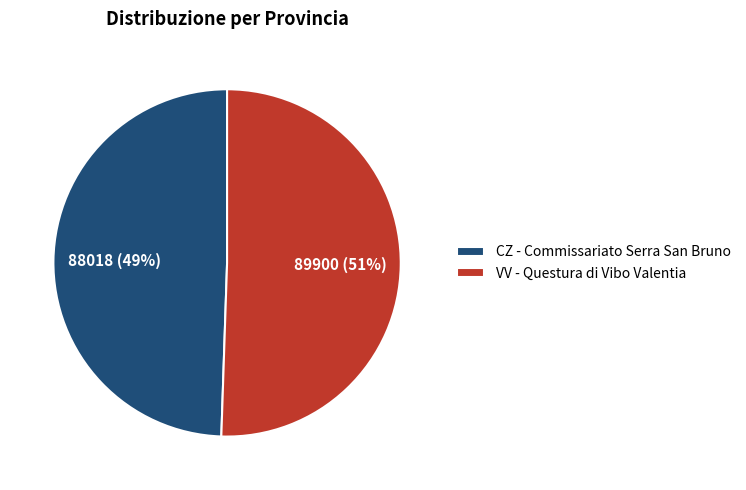

Between CZ - Commissariato Serra San Bruno and VV - Questura di Vibo Valentia, which is larger?

VV - Questura di Vibo Valentia